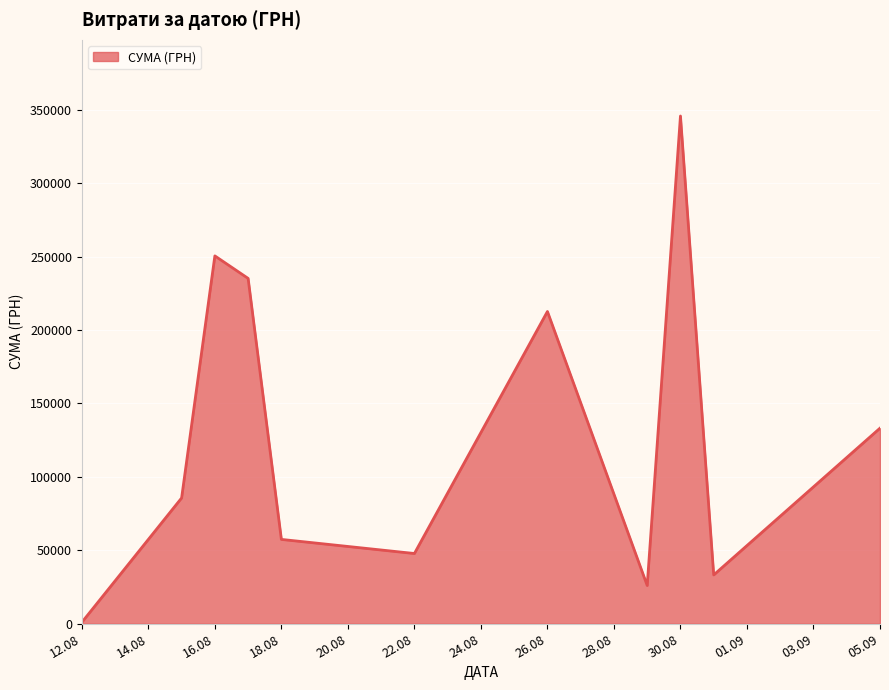

What is the maximum value shown in the chart?

345687.3